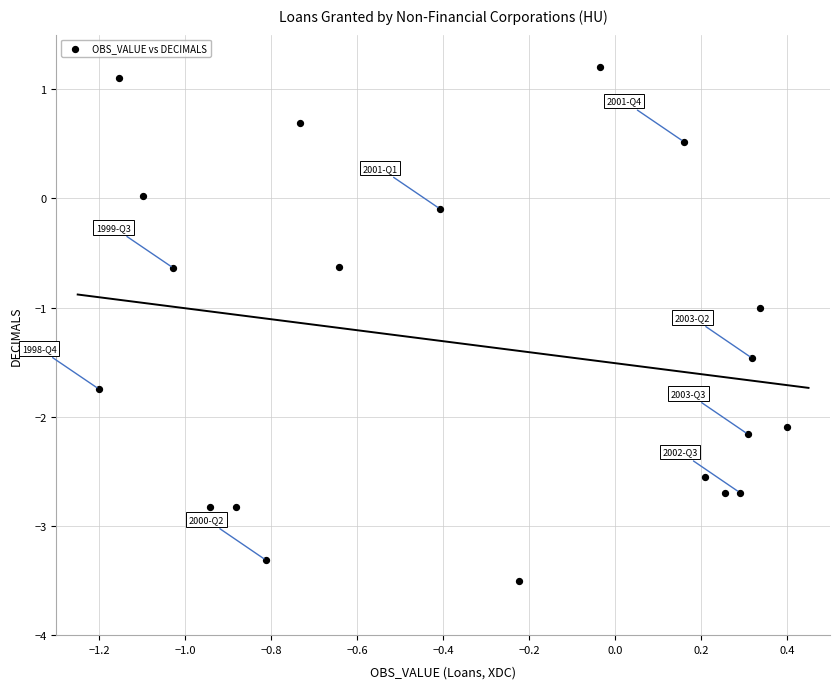

What is the range of X values (max minus min)?

1.6